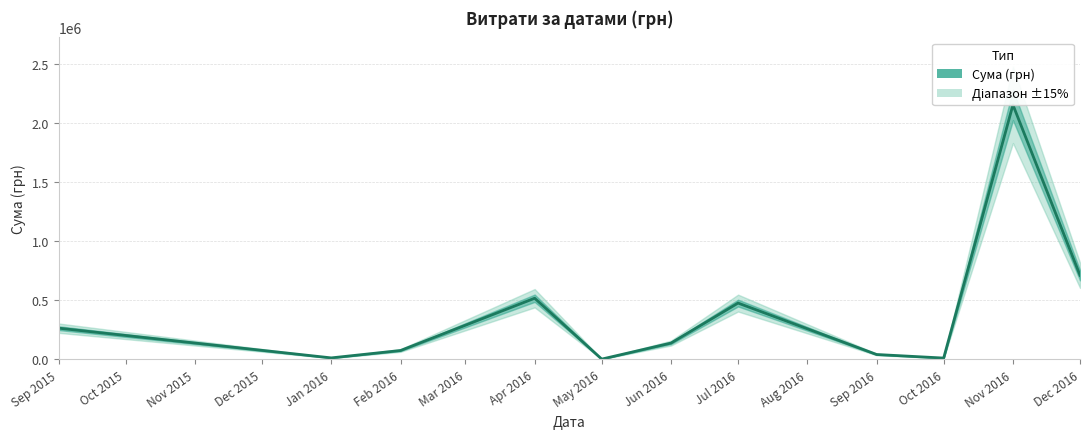

How many distinct data groups are displayed?

1